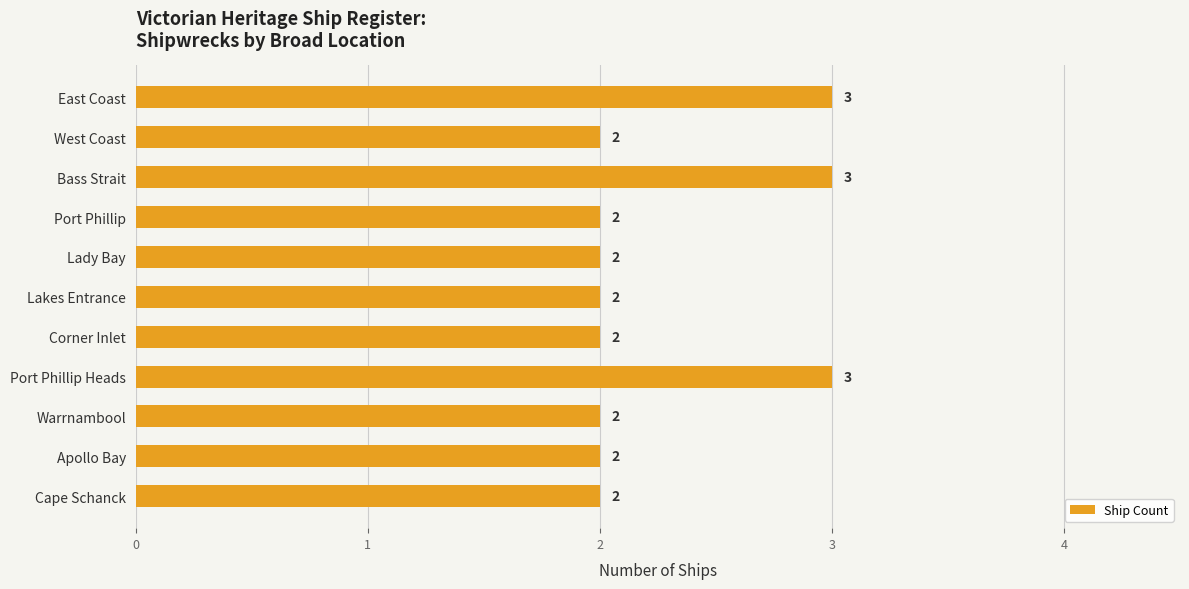

What is the sum of the values at Corner Inlet and West Coast?

4